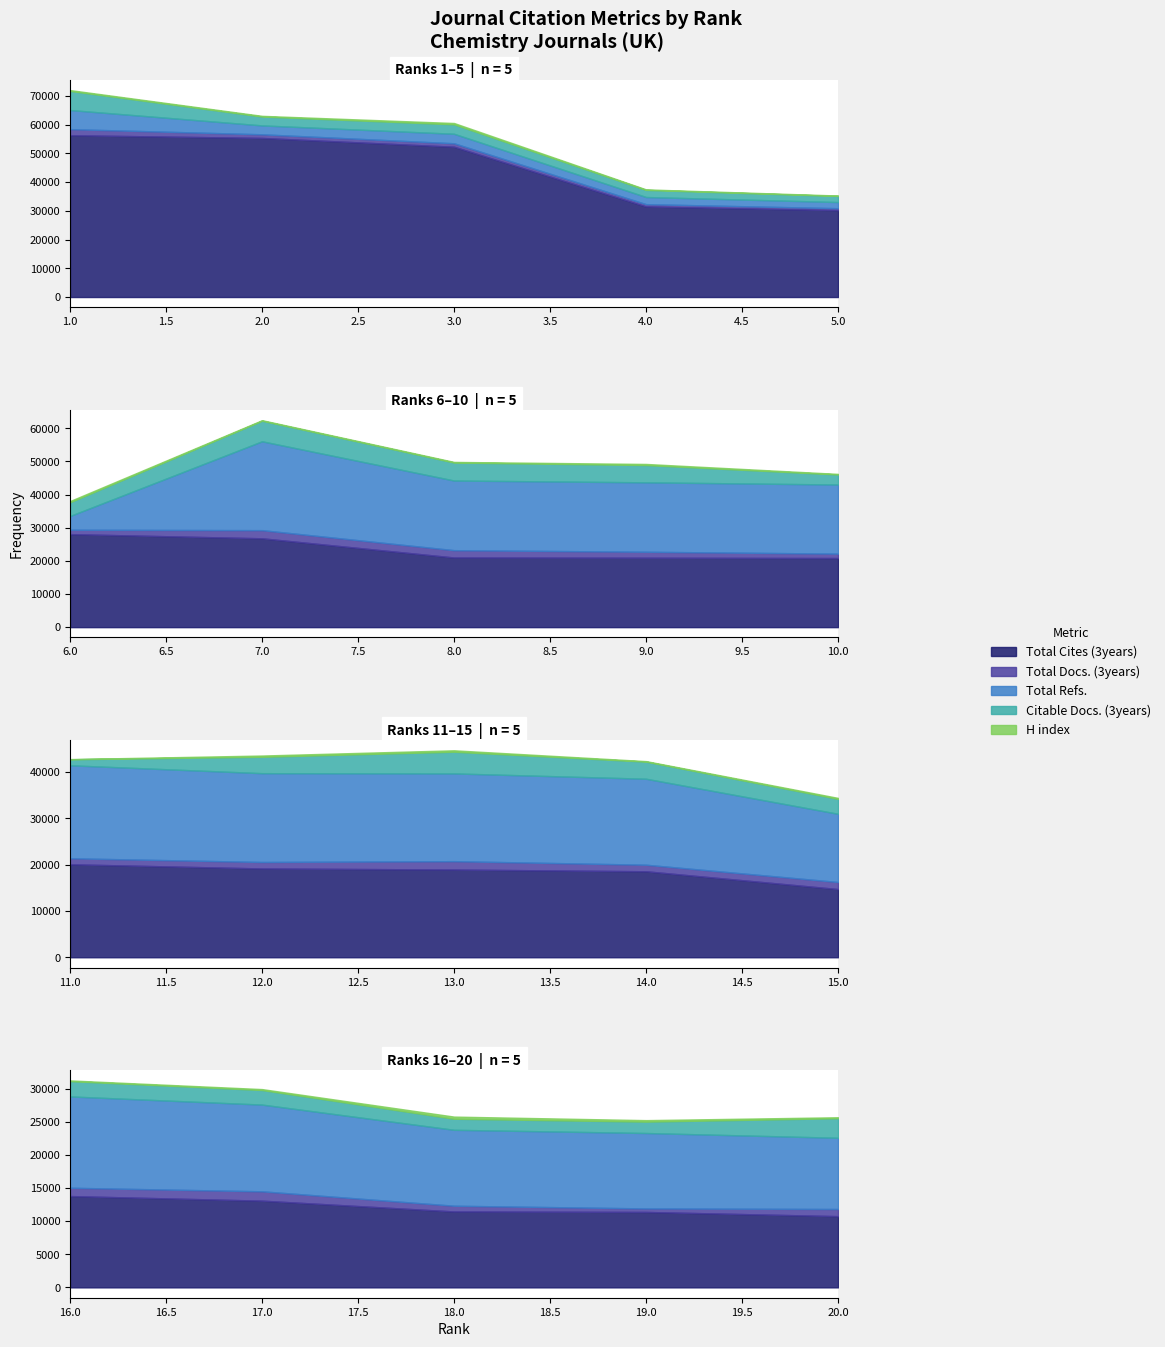

What is the total value across all series at 18?

25792